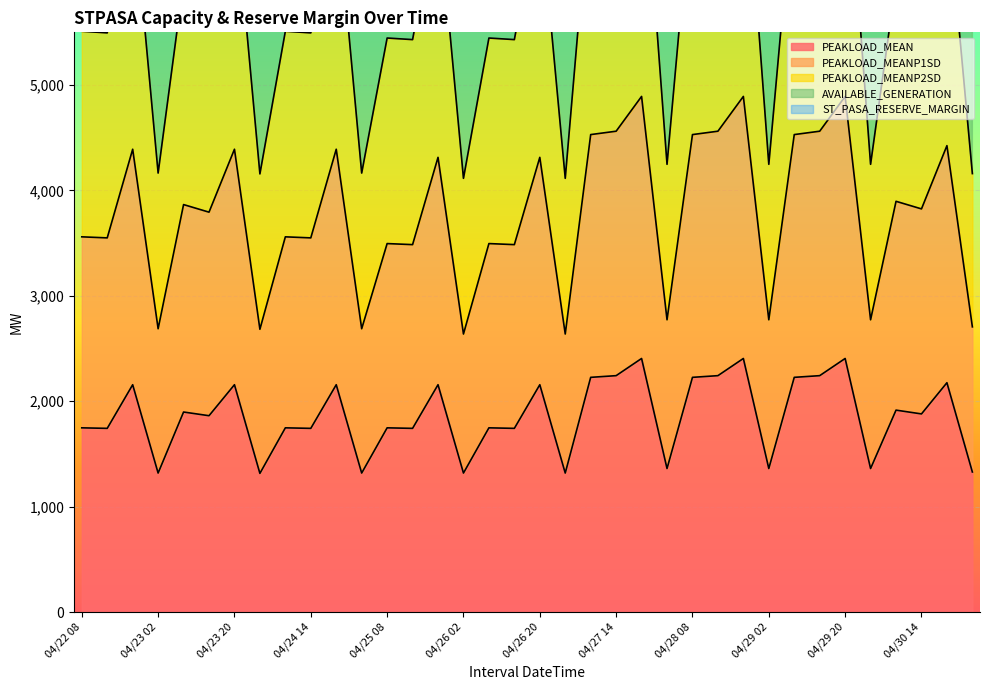

What position from the right is 04/26 14?

19